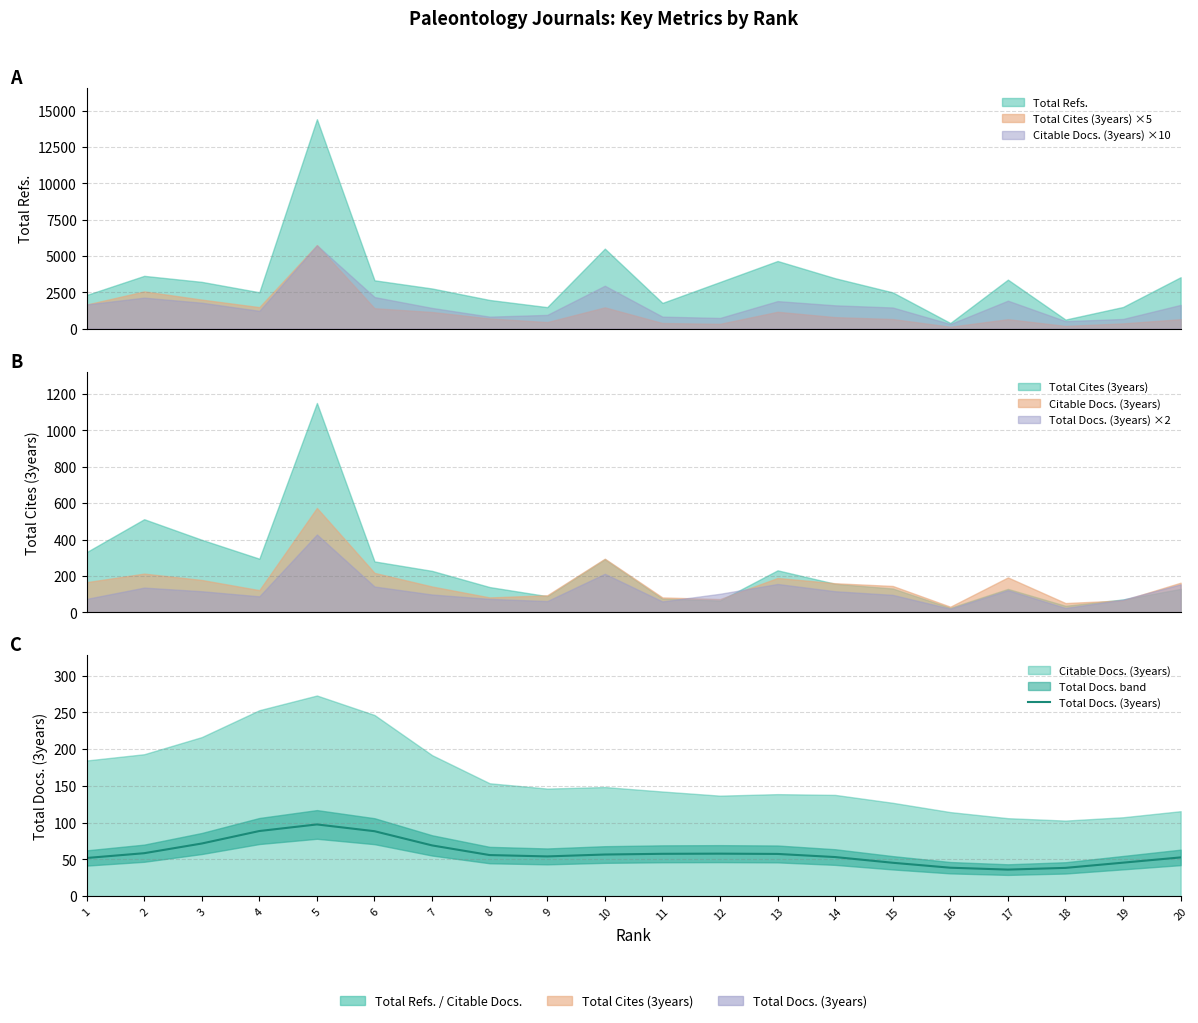

True or false: the data shows 58.4 at 2.

True